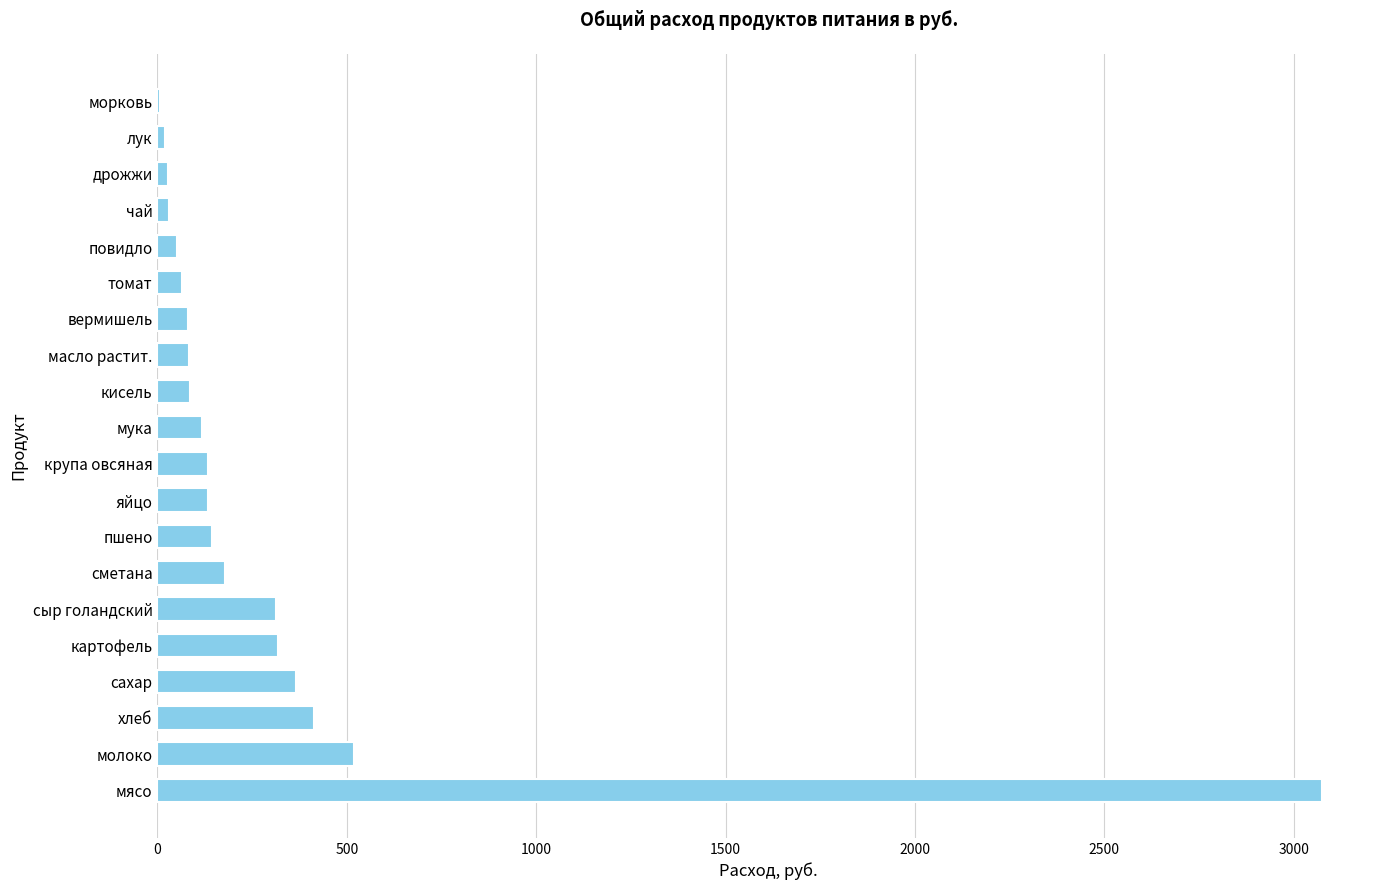

Between лук and крупа овсяная, which is larger?

крупа овсяная